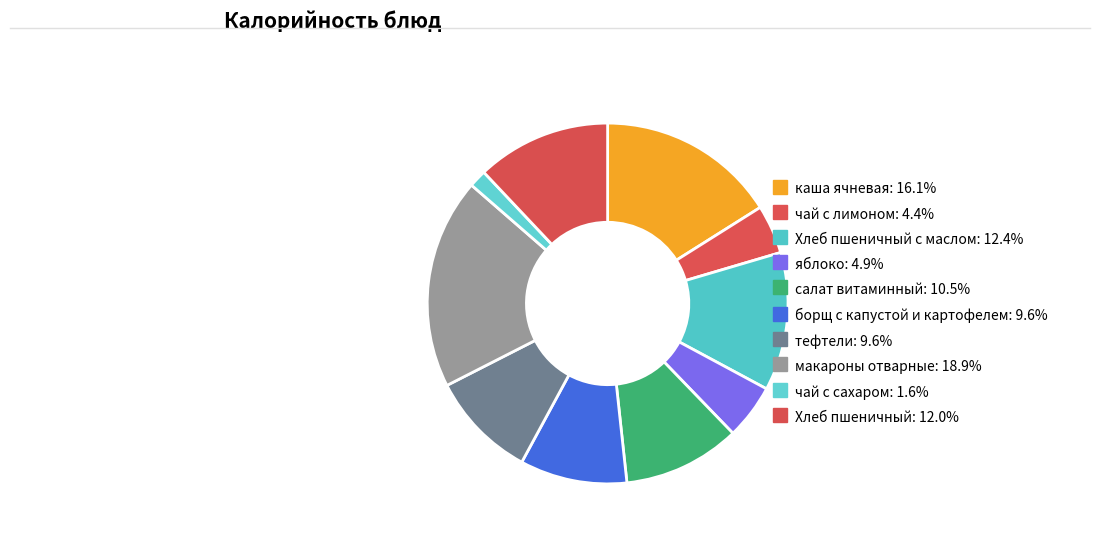

How many segments does this pie chart have?

10